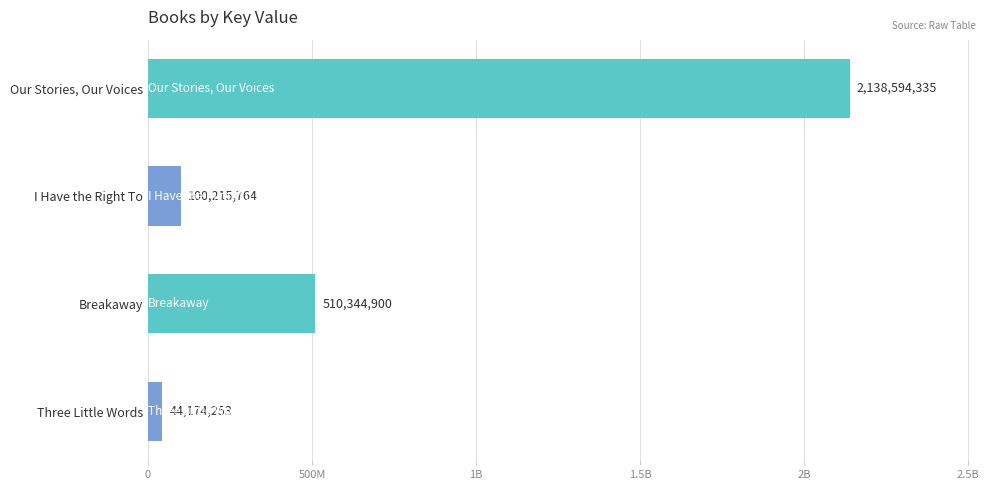

Are the bars horizontal?

Yes